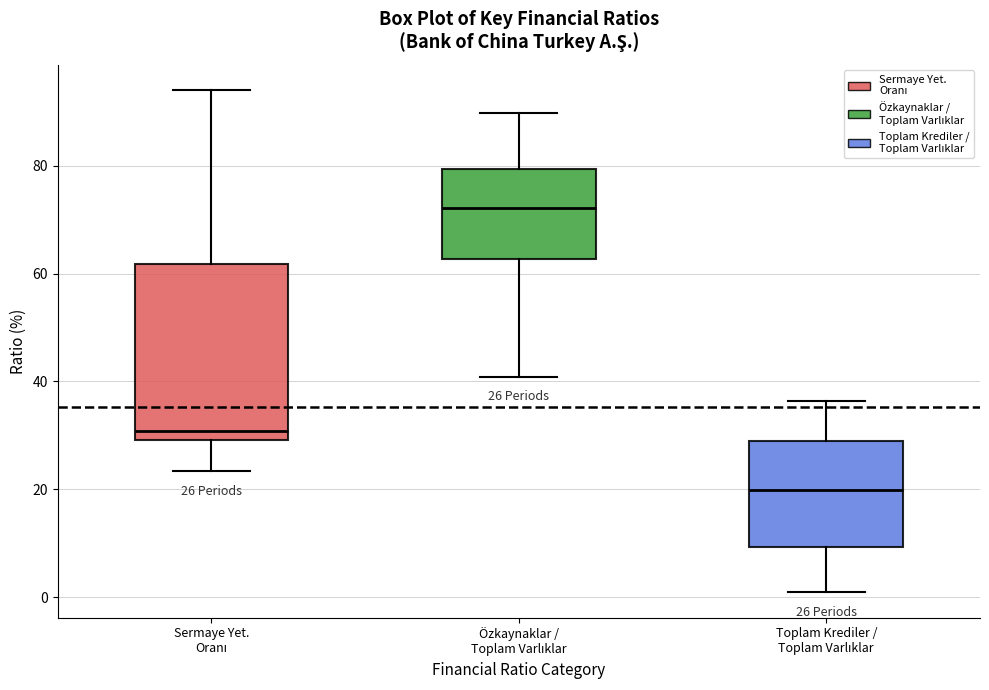

Which box is the tallest, from its lower edge to its upper edge?

Sermaye Yet. Oranı